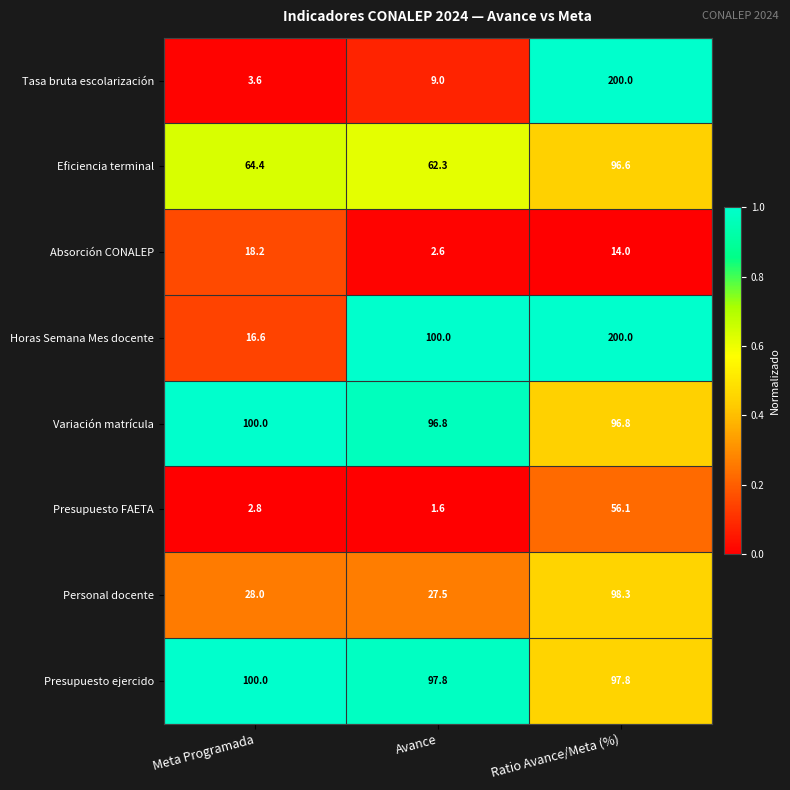

At which label does Presupuesto FAETA reach its minimum?

Avance